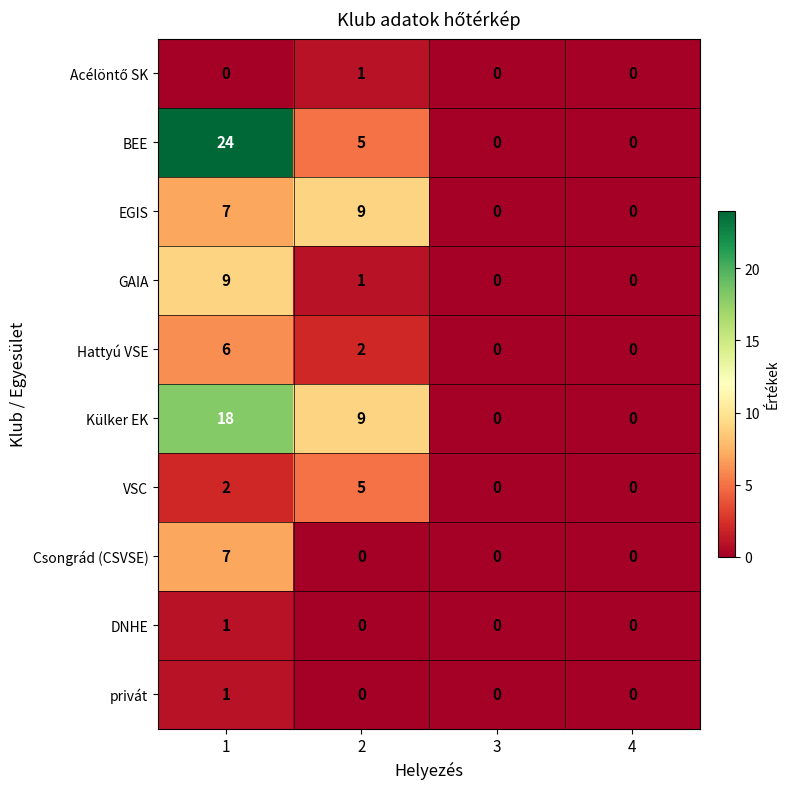

What is the difference between the maximum and minimum values in the Csongrád (CSVSE) series?

7